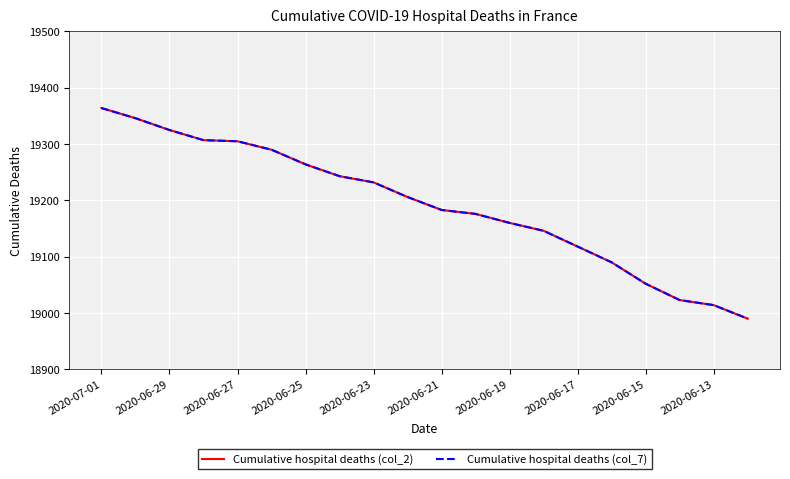

True or false: Cumulative hospital deaths (col_2) and Cumulative hospital deaths (col_7) cross at least once.

False